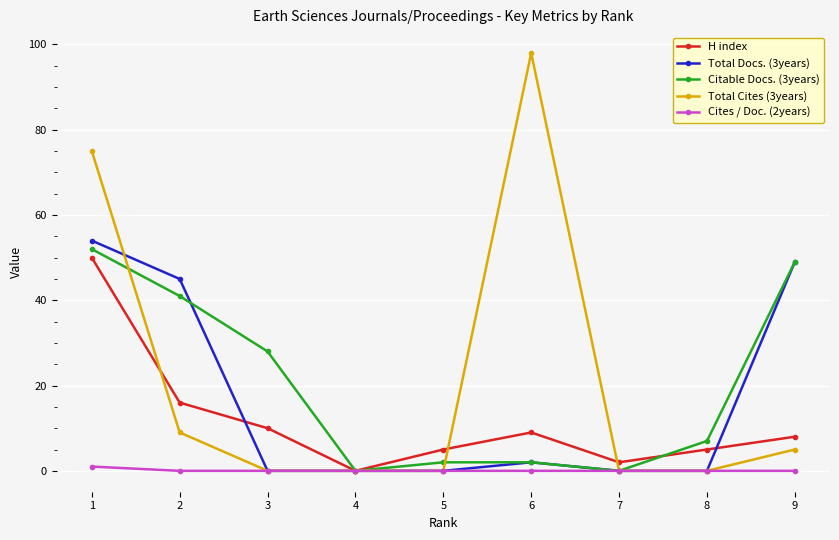

Where is H index nearest to the value 25?

2